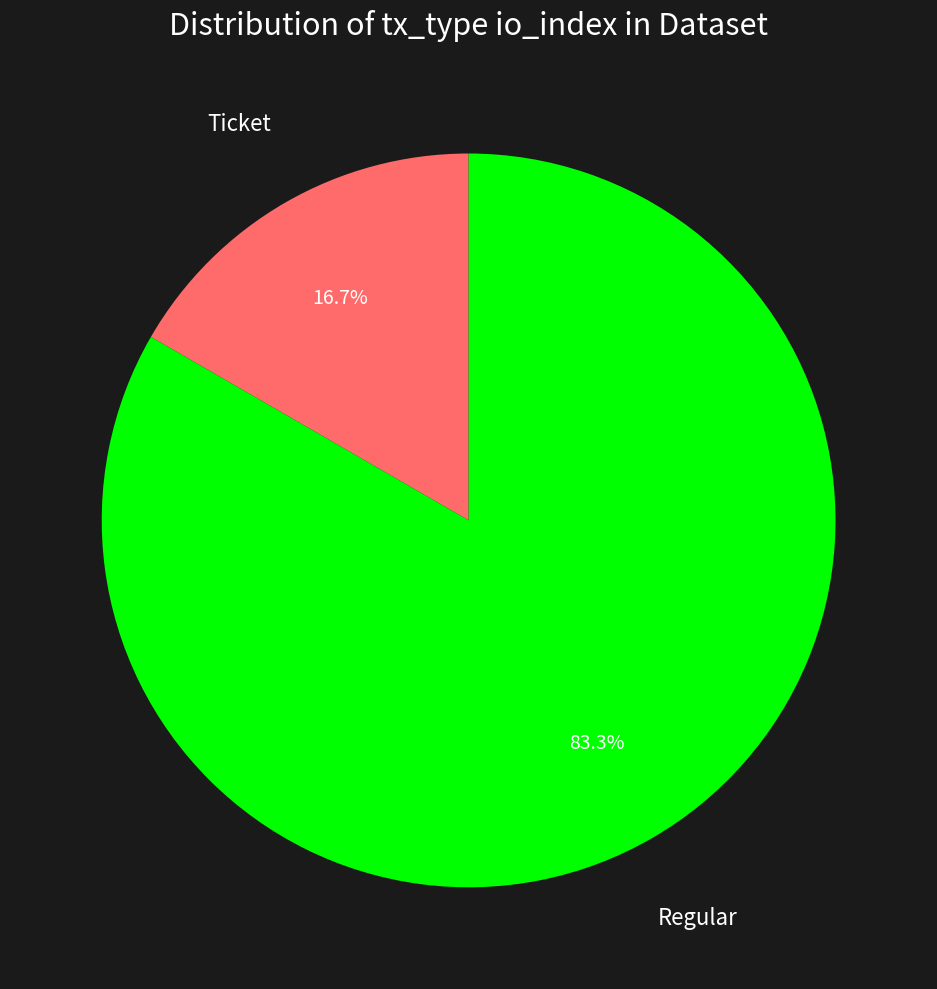

Does any single category account for the majority?

Yes